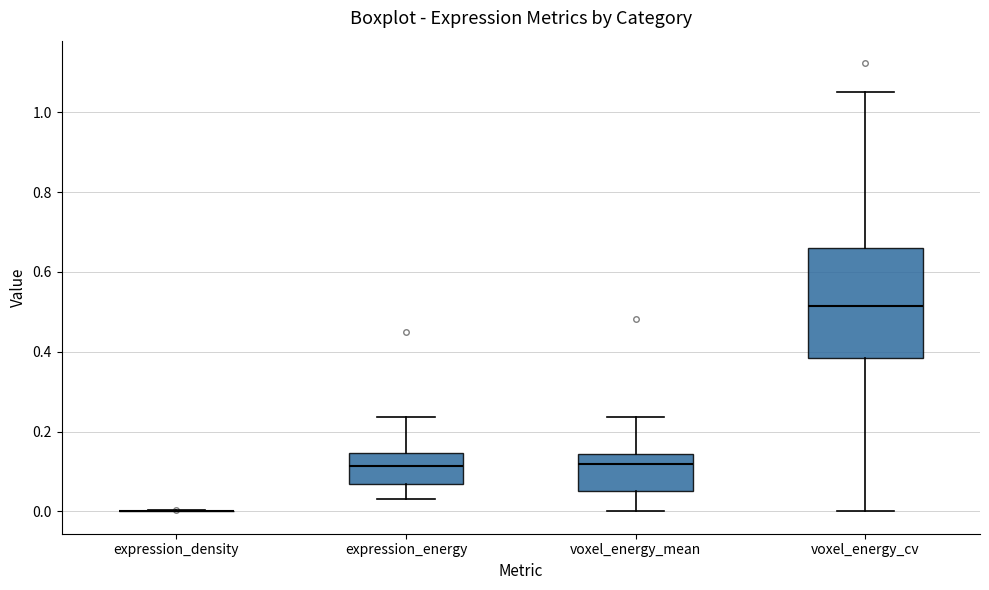

Comparing the boxes themselves (not the whiskers), which one is the tallest?

voxel_energy_cv